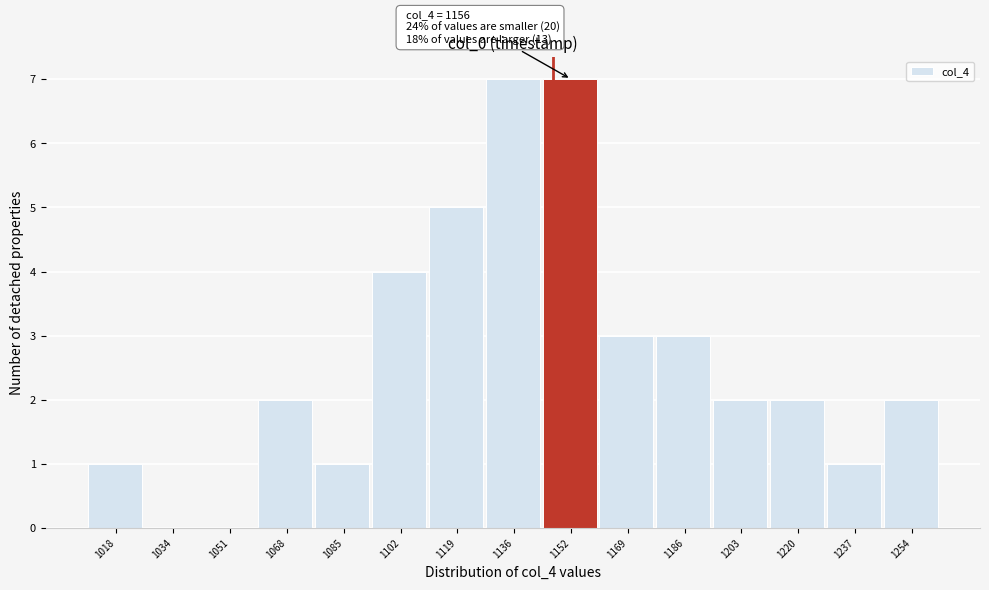

Reading right to left, list all the values displayed in this chart.

1254=2	1237=1	1220=2	1203=2	1186=3	1169=3	1152=7	1136=7	1119=5	1102=4	1085=1	1068=2	1051=0	1034=0	1018=1